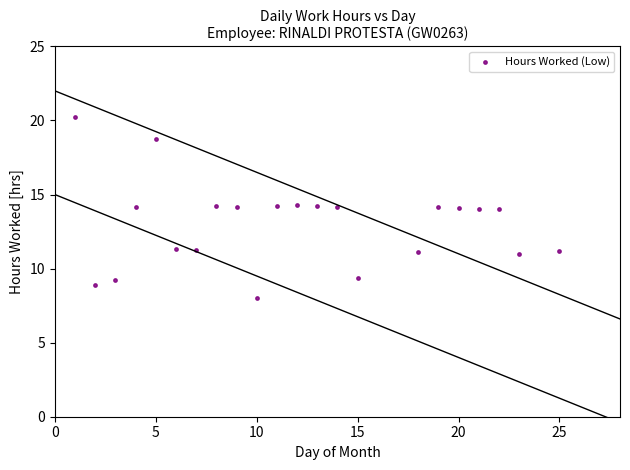

What is the range of X values (max minus min)?

24.0